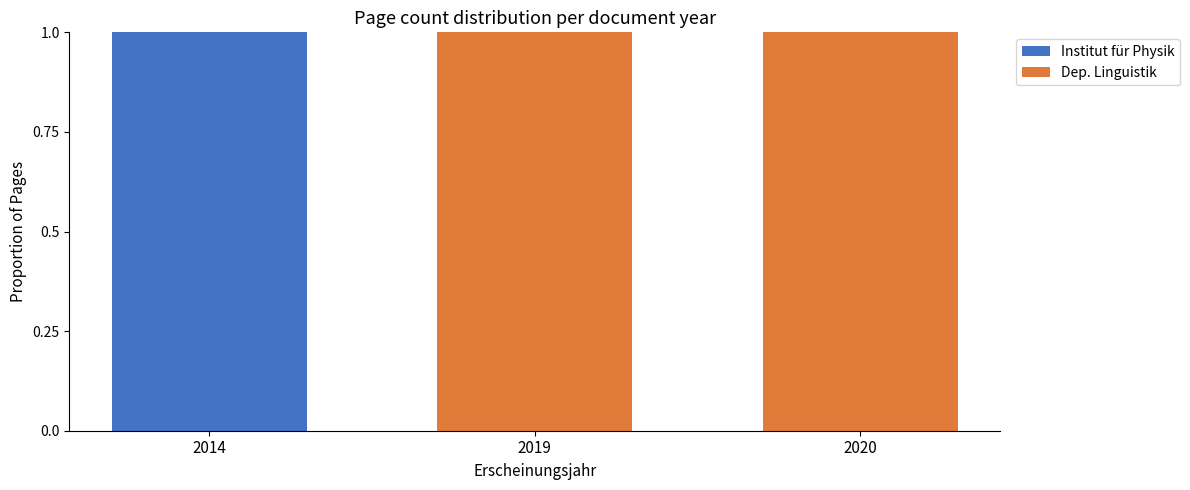

What is the sum of all Institut für Physik values?

1